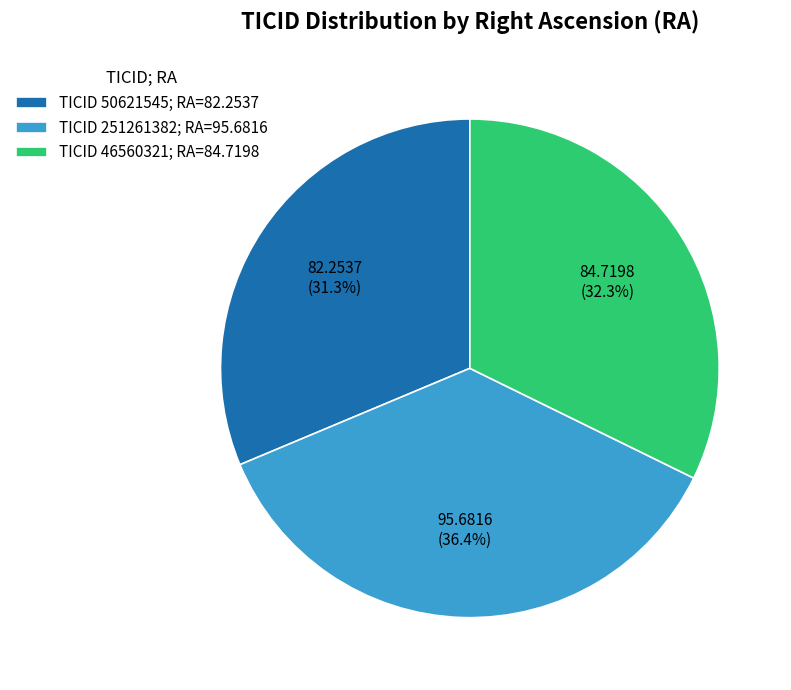

Does TICID 251261382; RA=95.6816 represent more than half of the total?

No